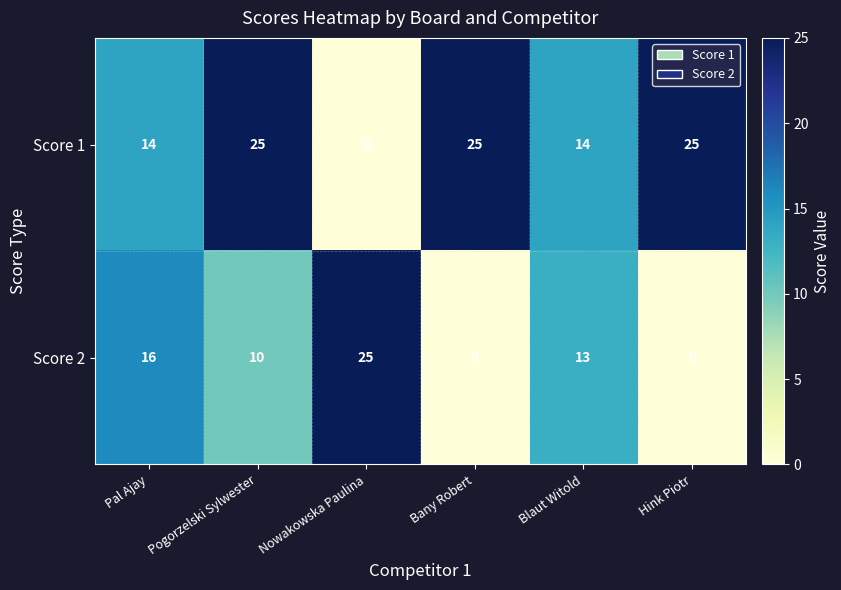

How many Score 2 values are between 0 and 16?

5